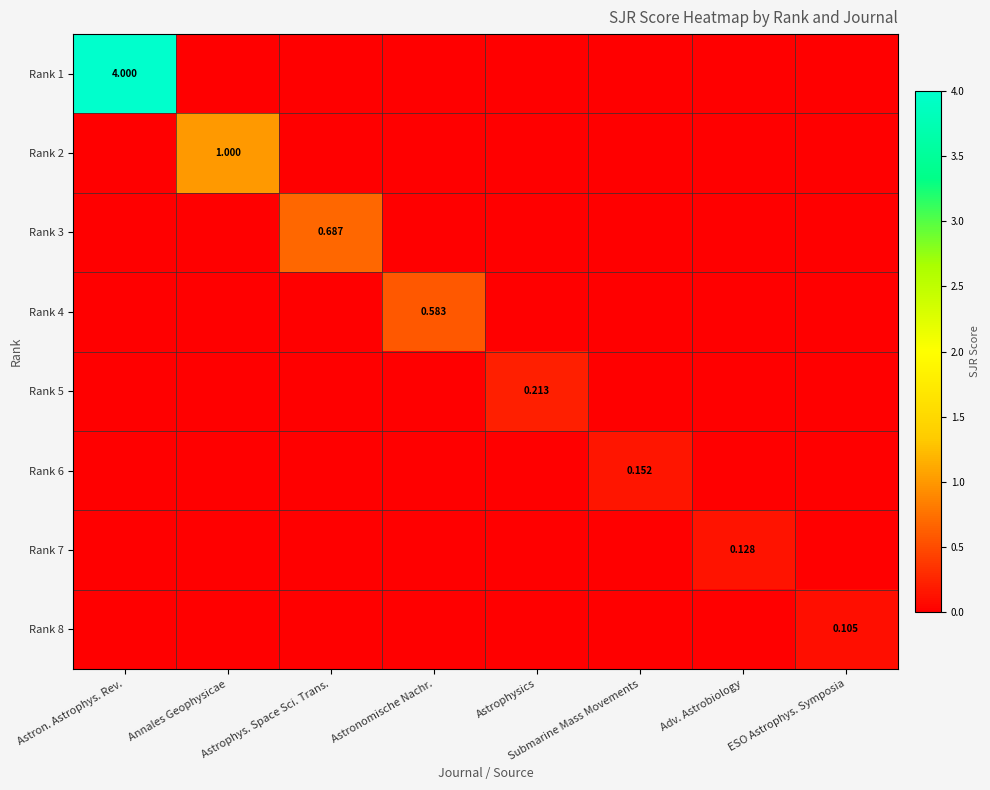

Is it true that Rank 5 equals 0.1 at Adv. Astrobiology?

False